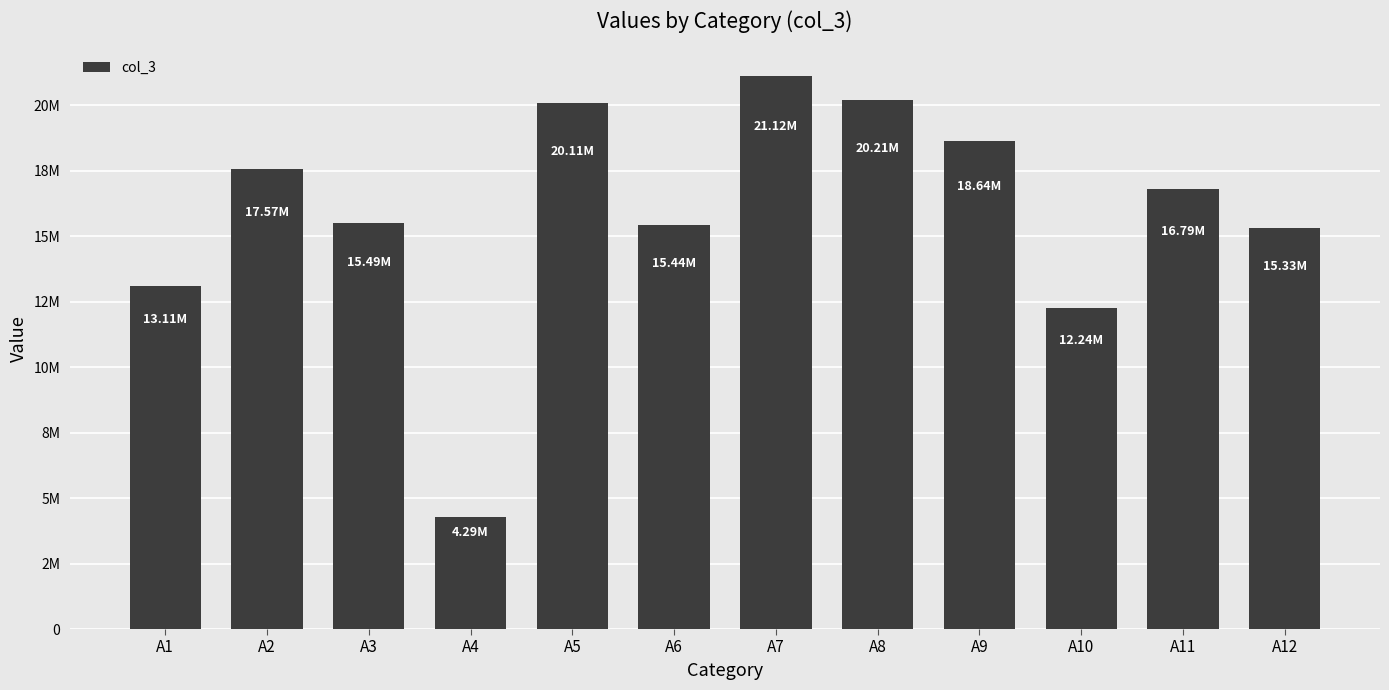

Are the bars horizontal?

No